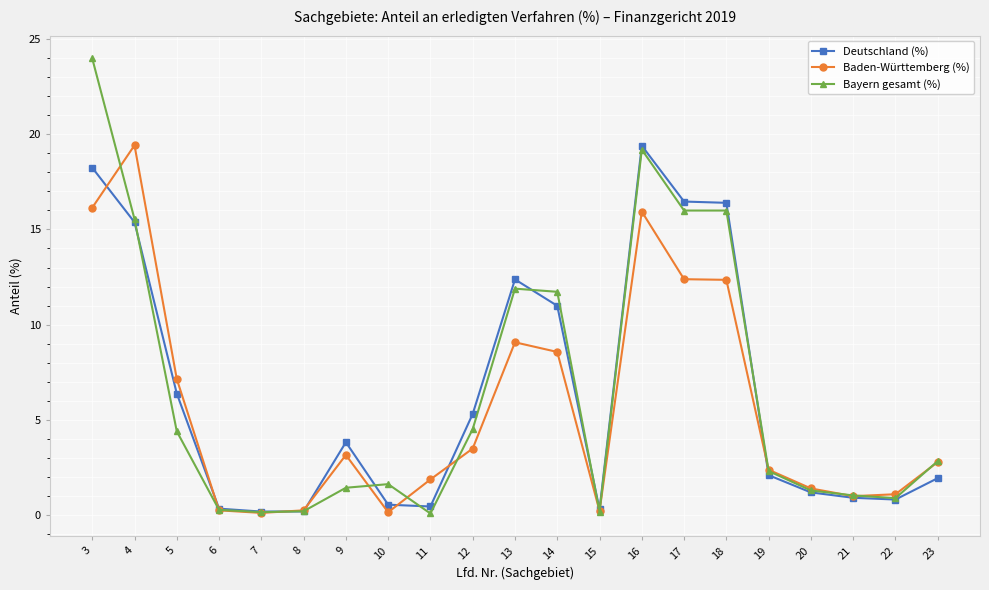

What are all the series names shown in the legend?

Deutschland (%), Baden-Württemberg (%), Bayern gesamt (%)